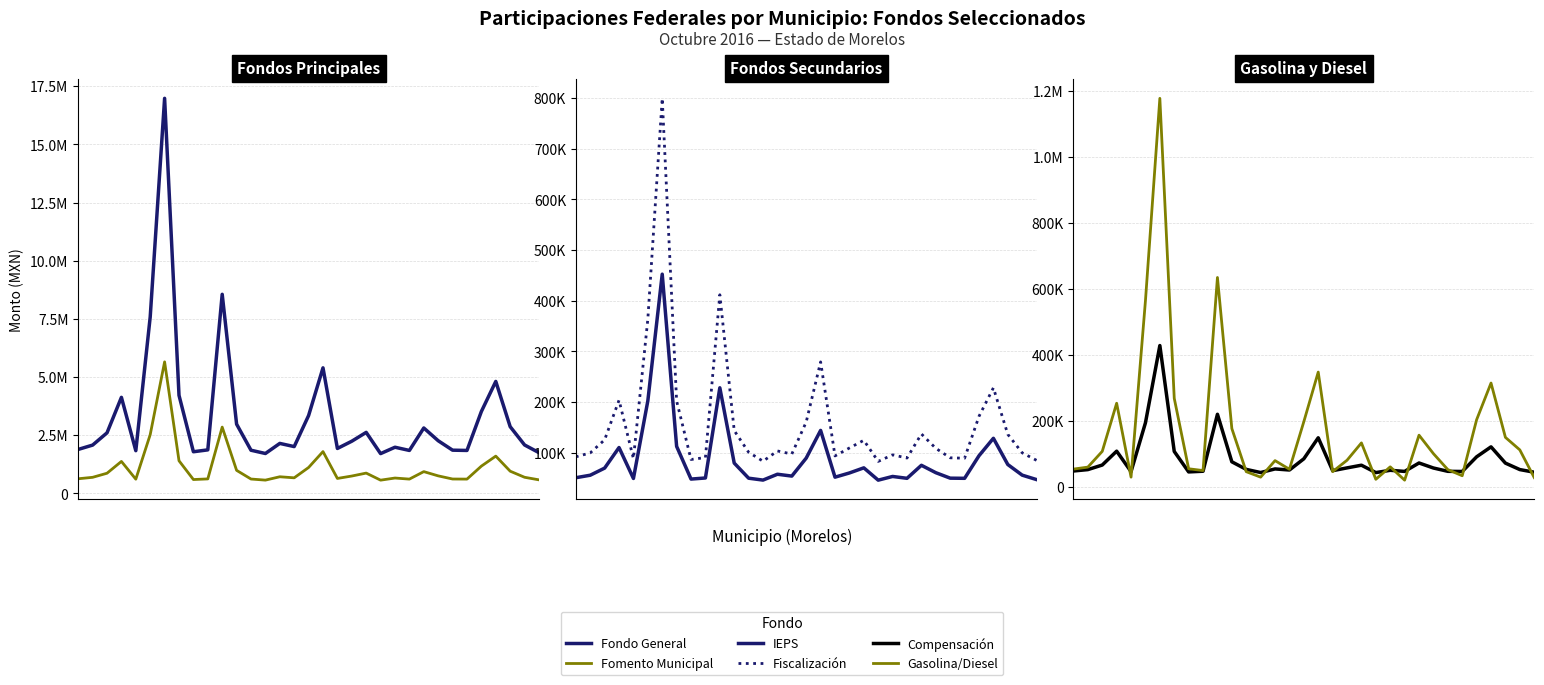

In IEPS, how many points are lower than both neighbors (excluding endpoints)?

8